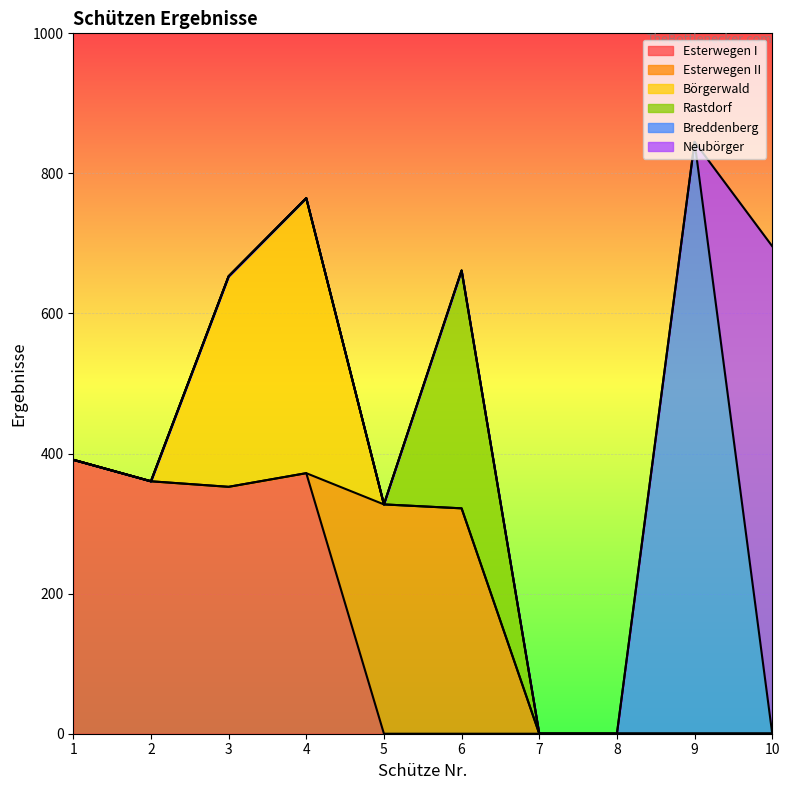

Between 1 and 8, which series saw the biggest shift?

Esterwegen I